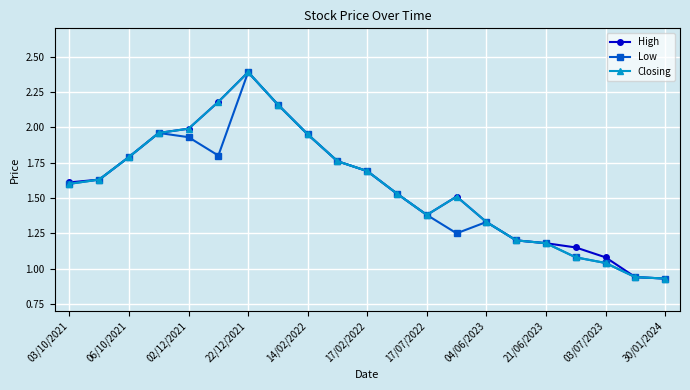

What is the maximum value shown in the chart?

2.4